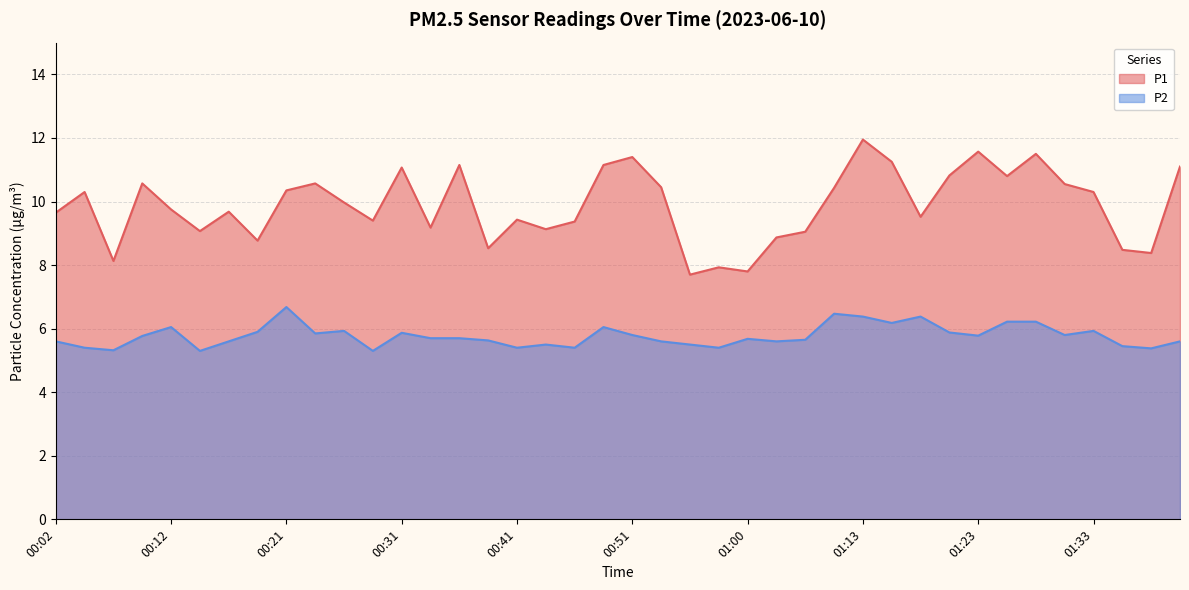

At which category does the chart reach its minimum across all series?

00:14